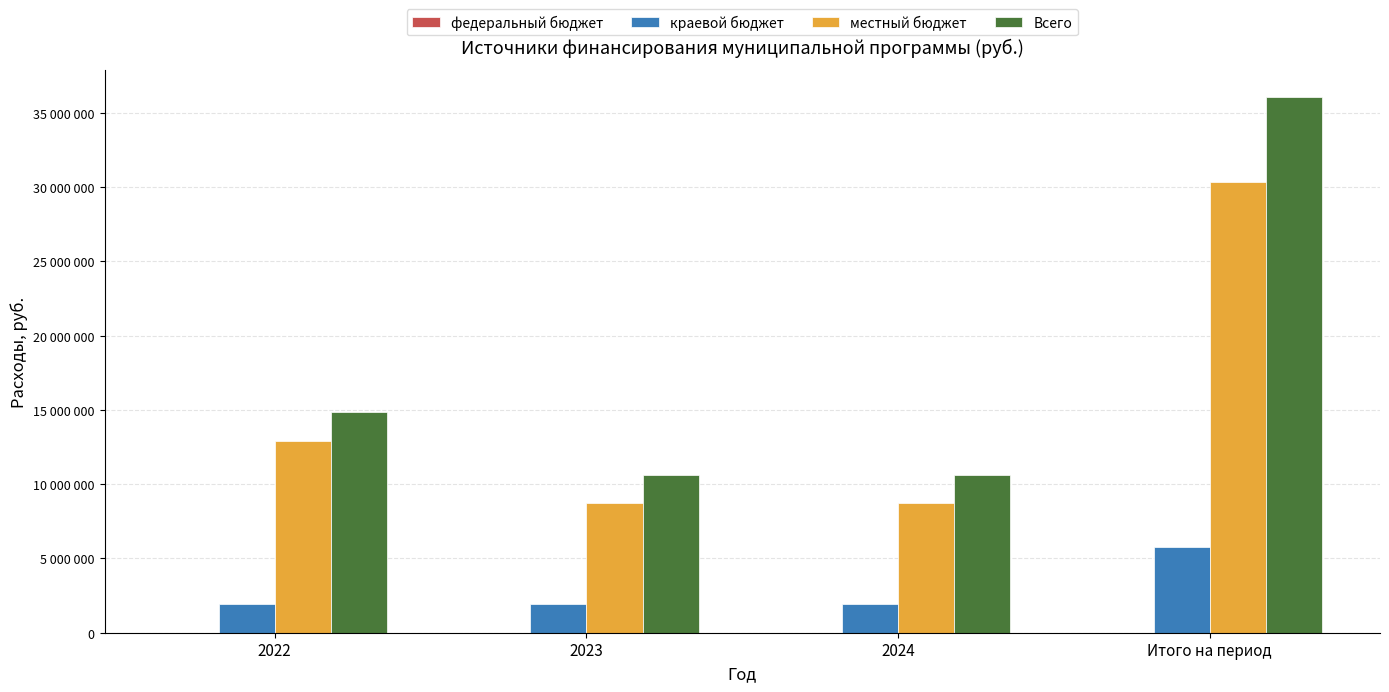

The Всего series shows 36104883 at Итого на период. True or false?

True